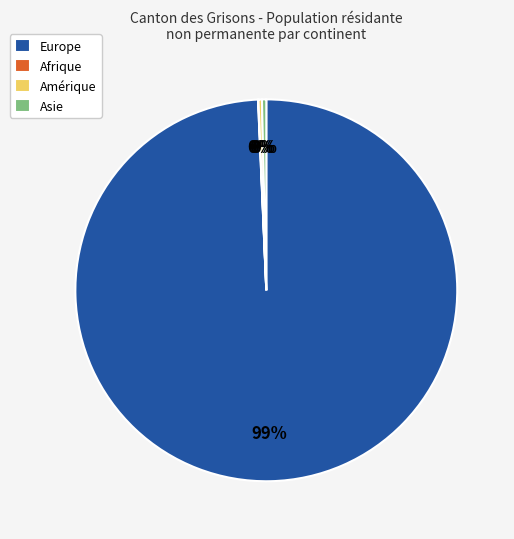

The Amérique slice represents 0% of the pie. True or false?

True